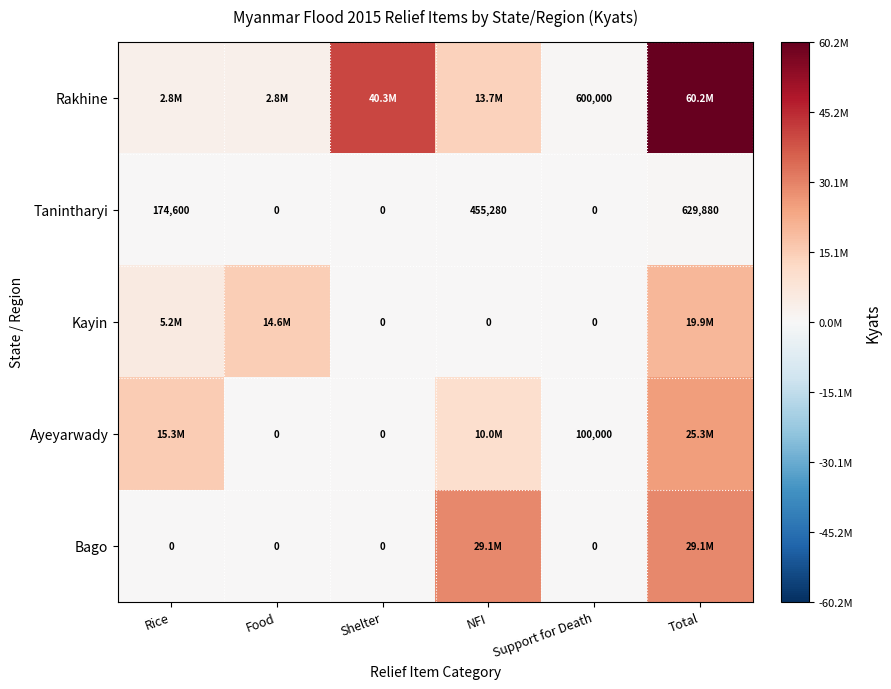

How many values in Tanintharyi are above zero?

3